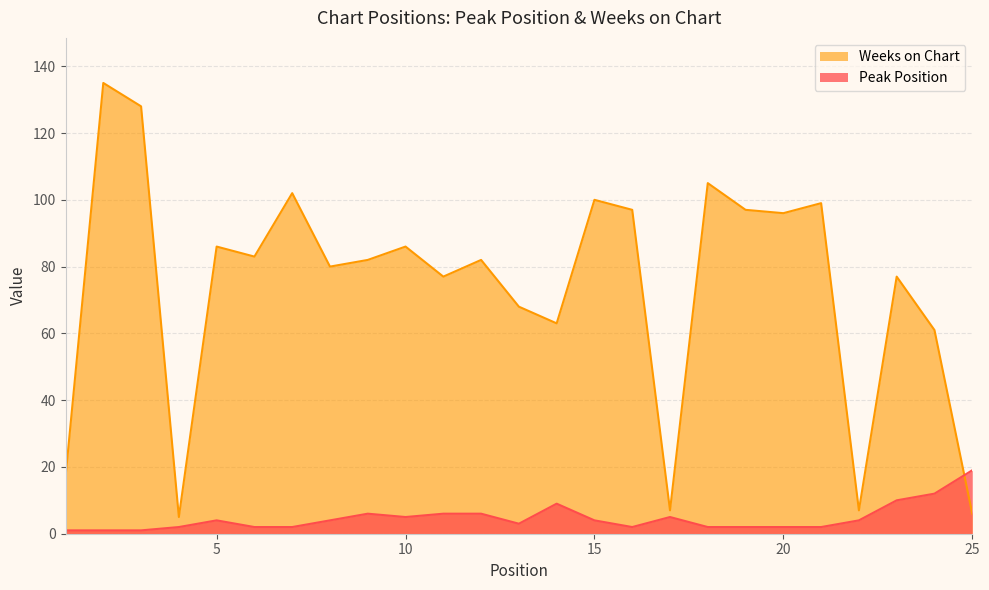

Which has a higher value, 2 or 1?

2